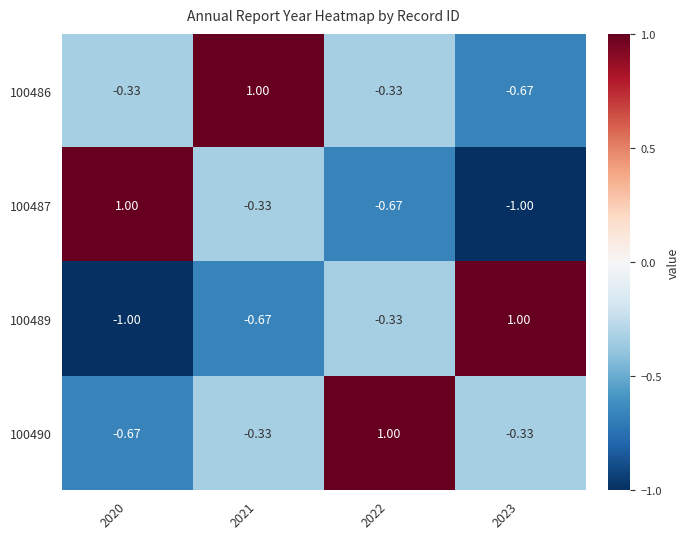

Is the value of 100489 at 2021 greater than the value of 100487 at 2020?

No